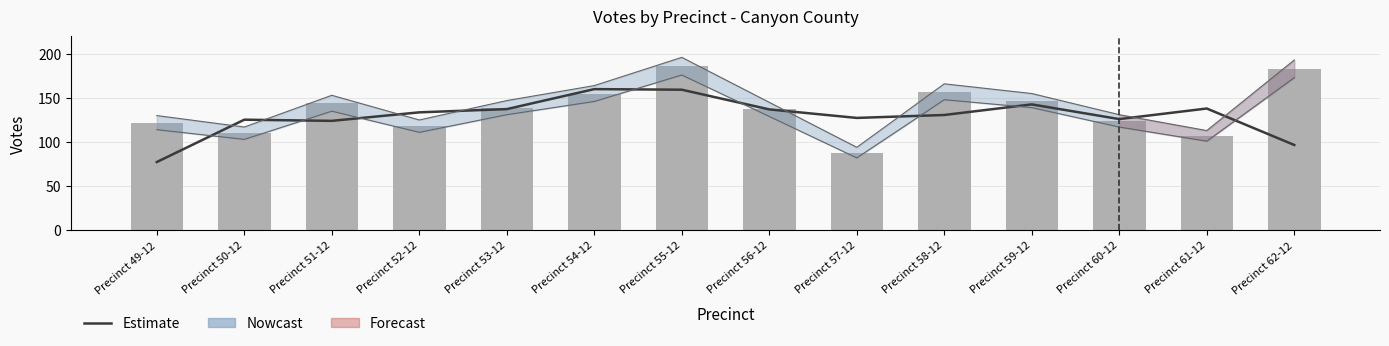

What is the difference between the second highest and second lowest values?

76